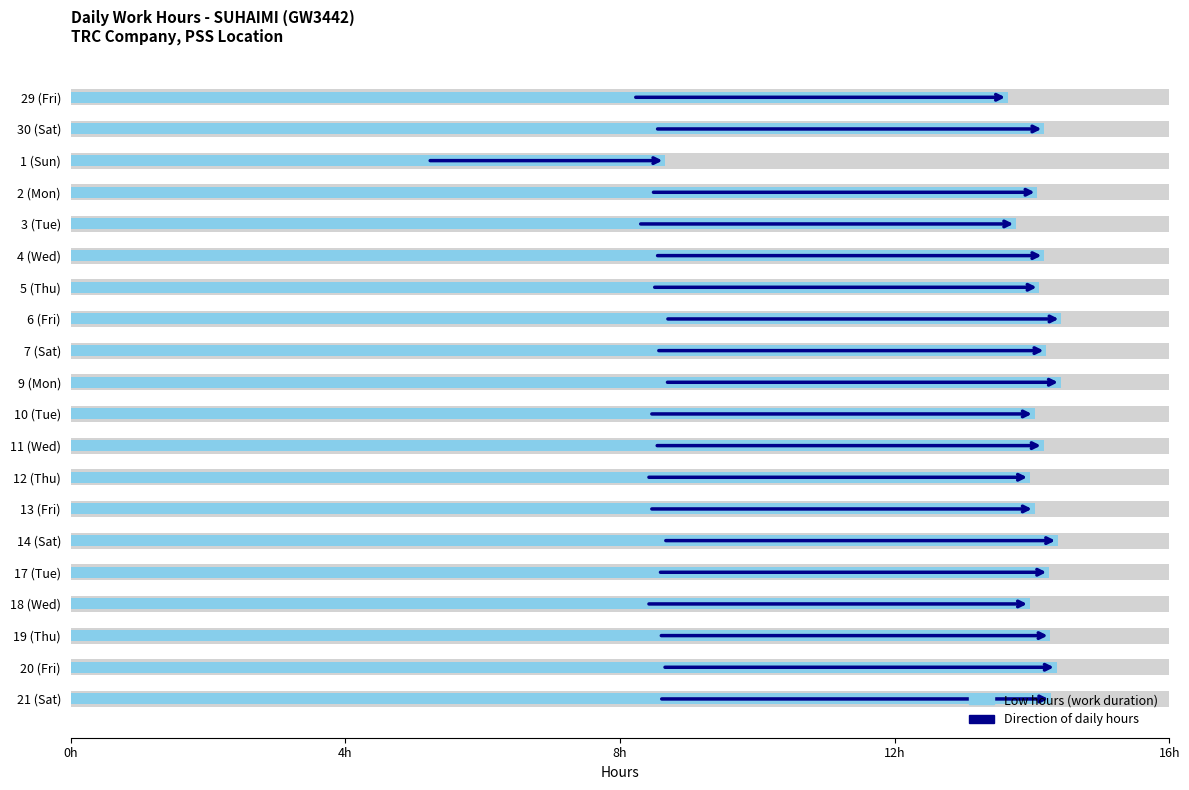

Between 4 (Wed) and 19 (Thu), which is larger?

19 (Thu)